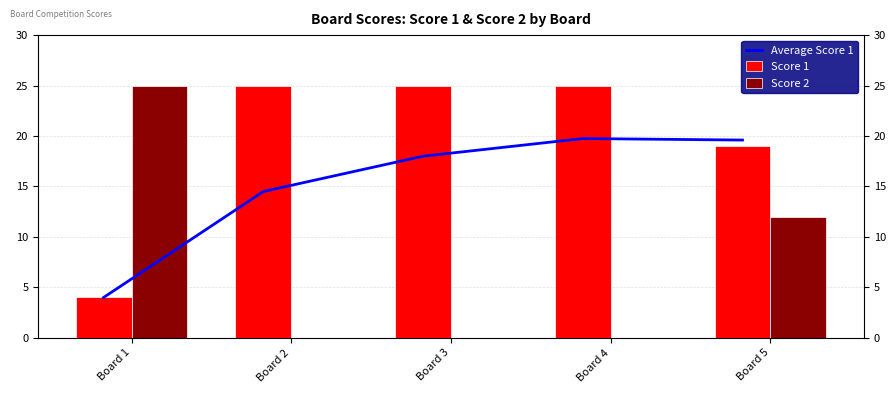

How many values in the Average Score 1 series exceed 18?

2